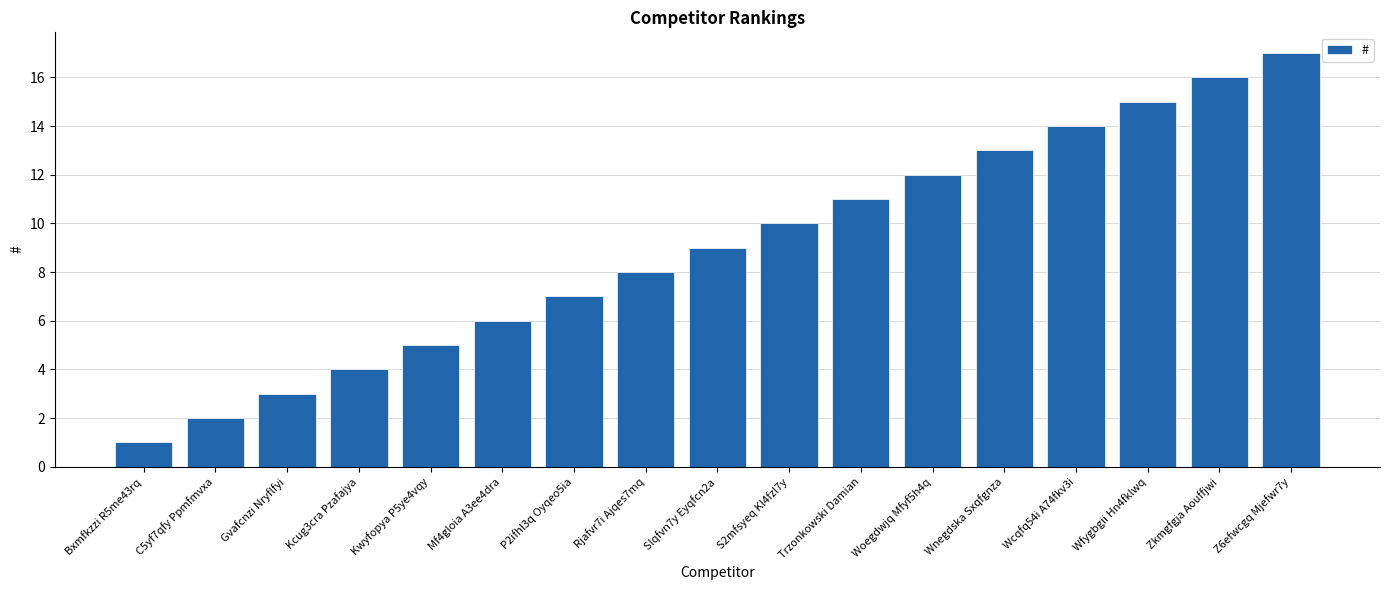

What is the change in value from Trzonkowski Damian to Woegdwjq Mfyf5h4q?

+1